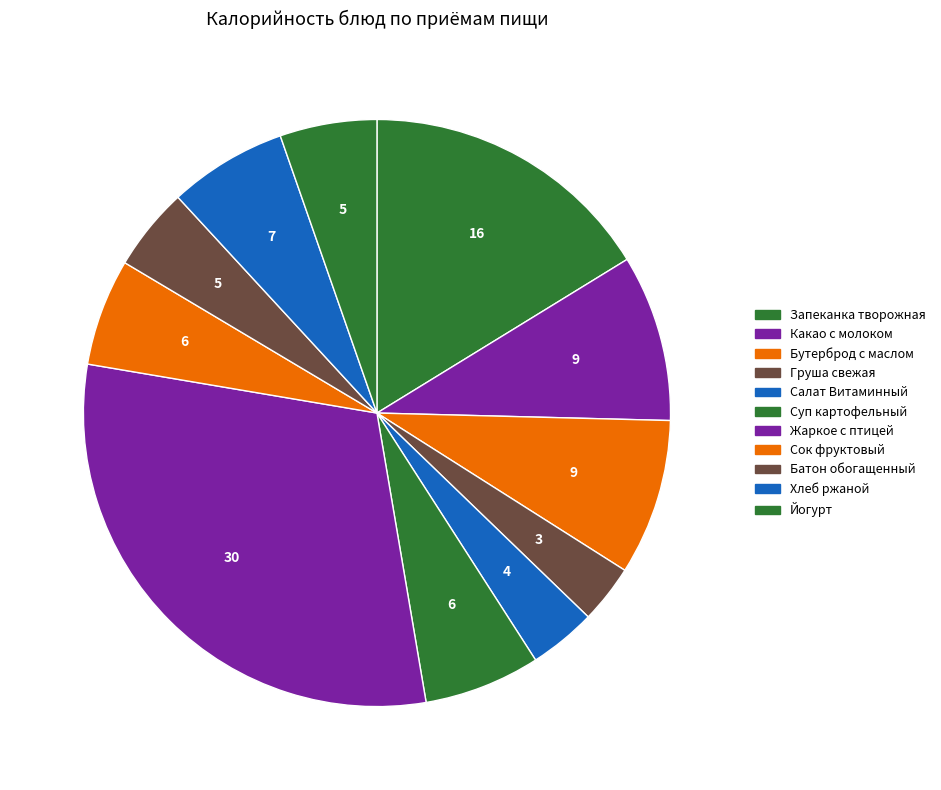

Count the number of slices in the pie.

11